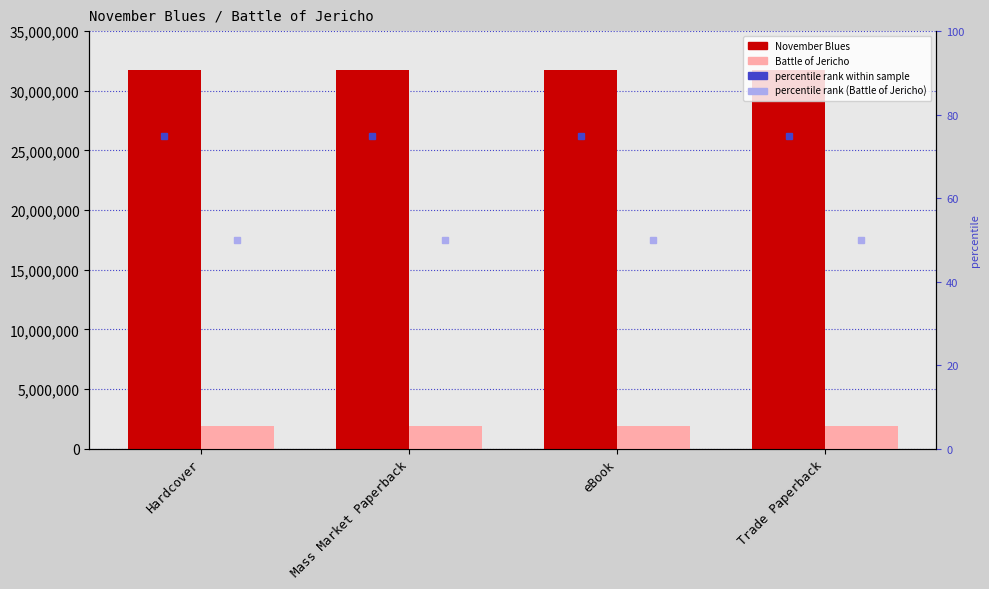

The value of Battle of Jericho at eBook is 1908095. True or false?

True